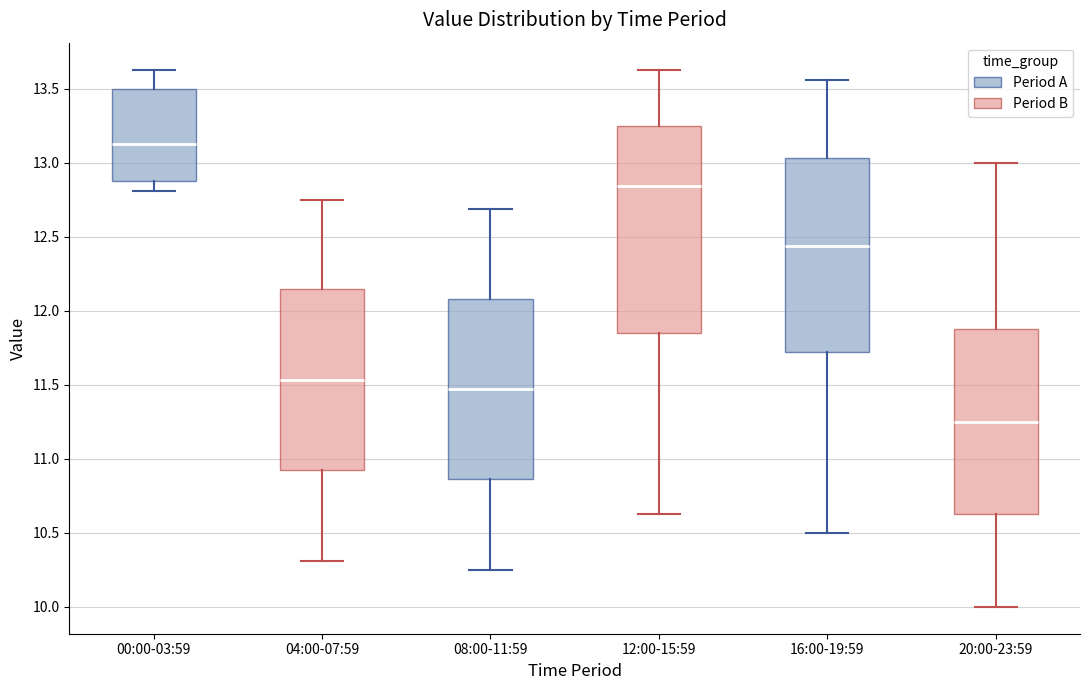

Comparing the boxes themselves (not the whiskers), which one is the tallest?

12:00-15:59